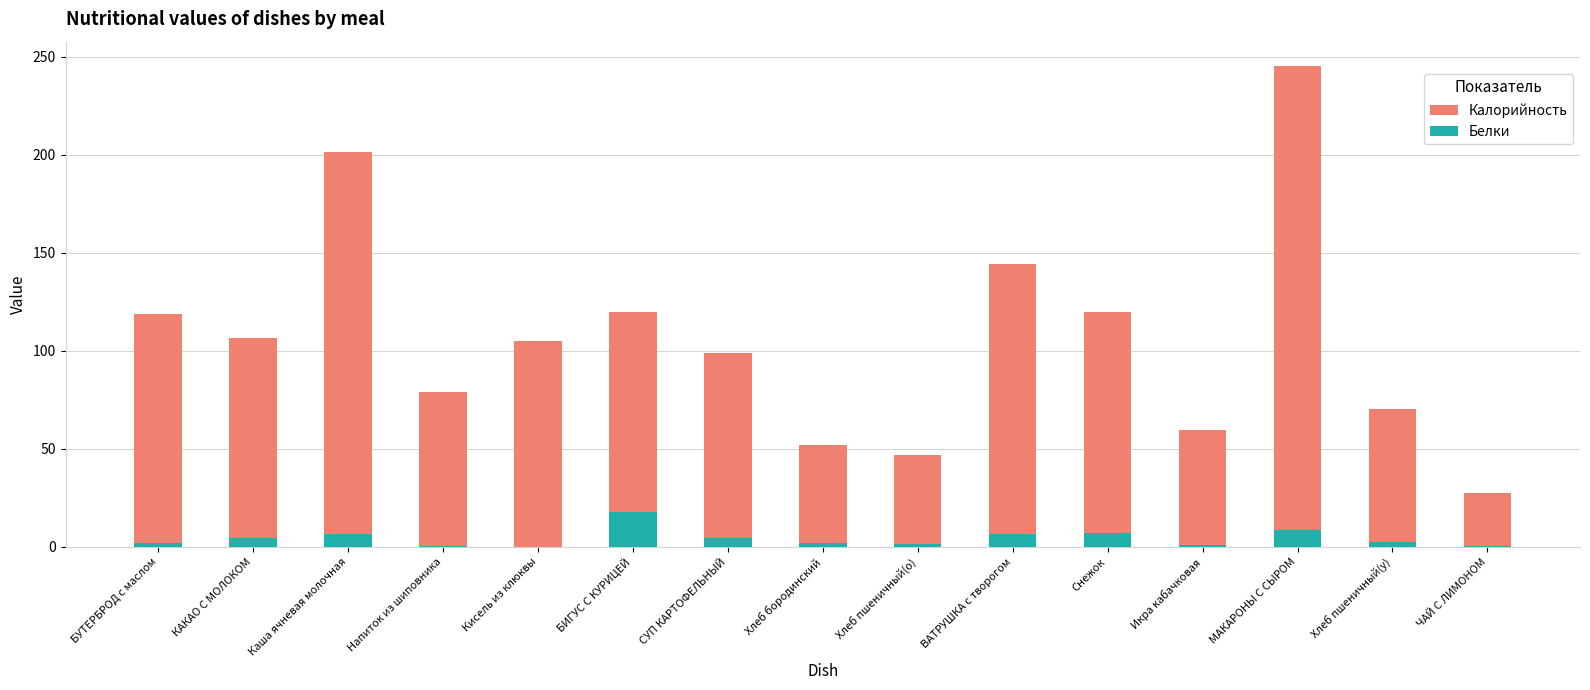

True or false: Калорийность has a value of 106.7 at КАКАО С МОЛОКОМ.

True